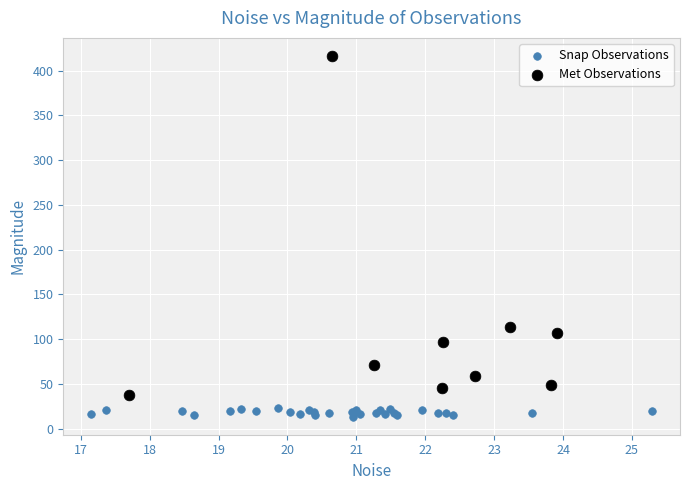

Which series contains the highest Y value?

Met Observations